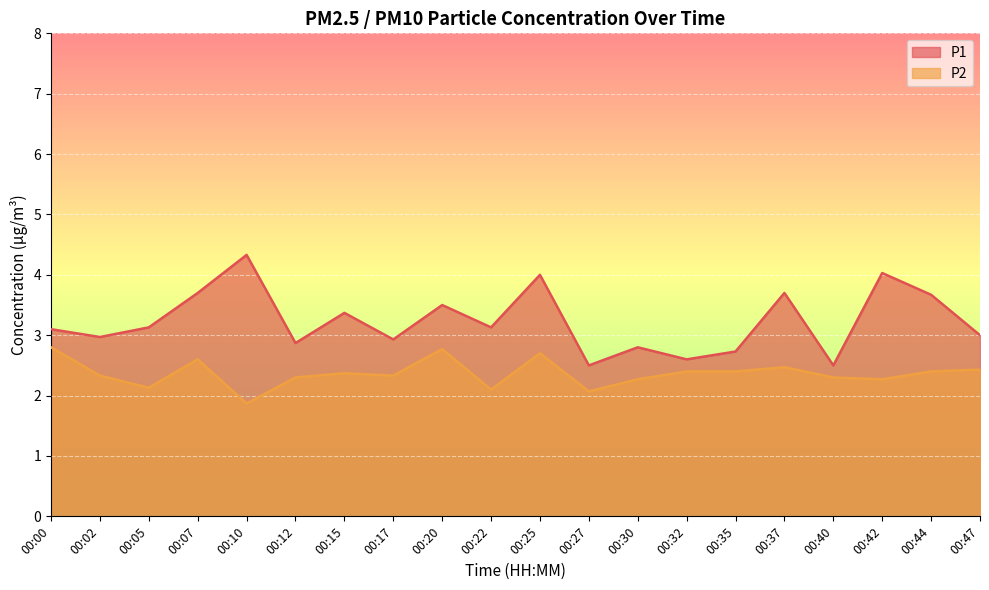

At which label does P2 first exceed 2?

00:00